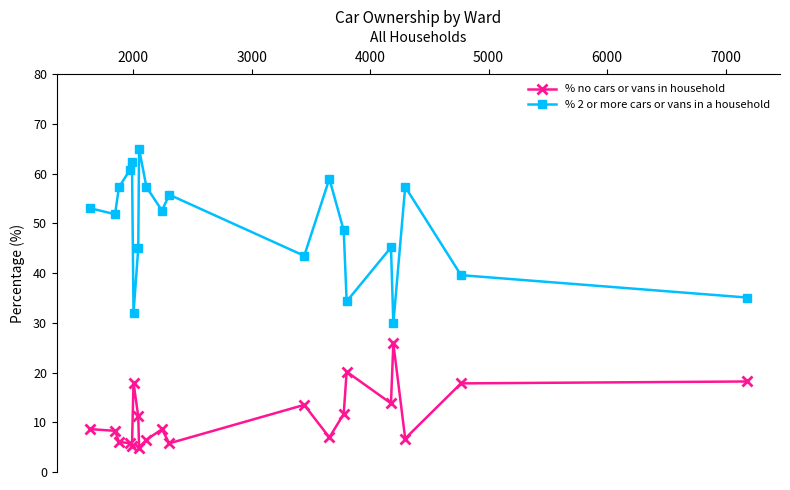

Rank the series by their average value, from lowest to highest.

% no cars or vans in household, % 2 or more cars or vans in a household